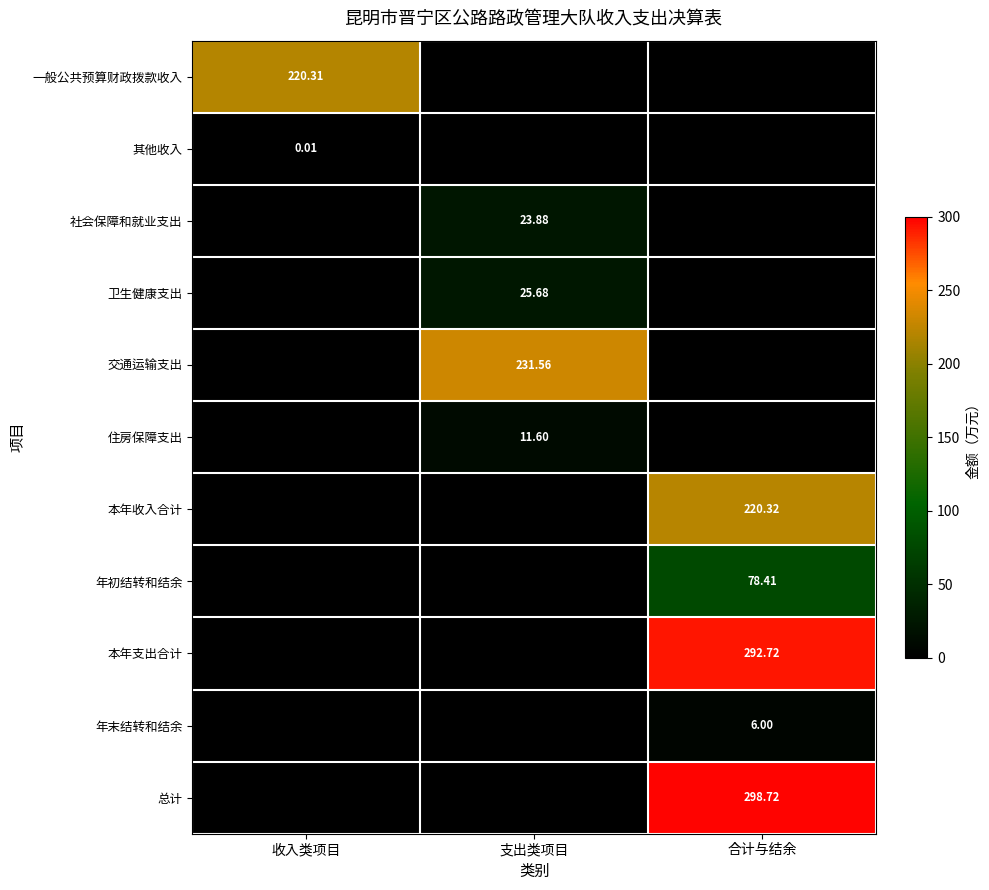

Is it true that 社会保障和就业支出 equals 0.0 at 合计与结余?

True